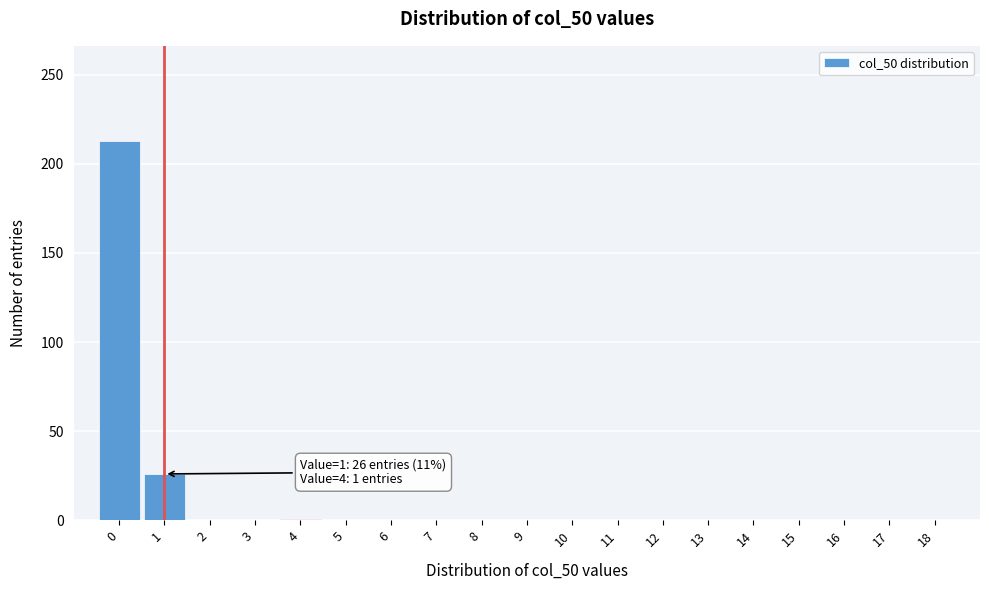

What is the maximum value shown in the chart?

213